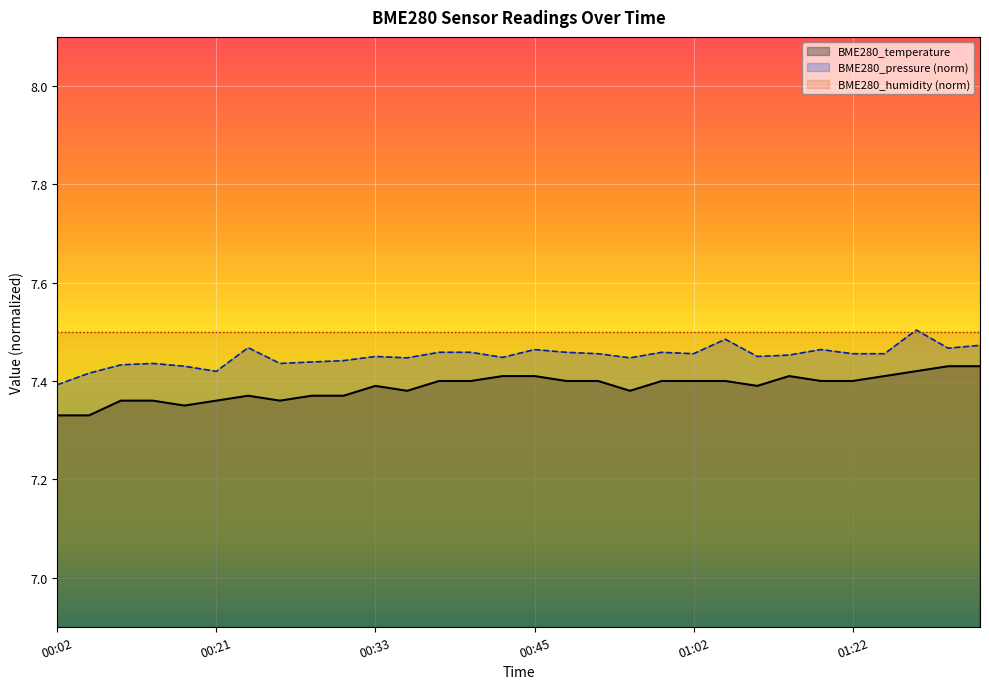

Reading right to left, extract all data points from this chart.

BME280_temperature: 01:31=7.4	01:29=7.4	01:26=7.4	01:24=7.4	01:22=7.4	01:19=7.4	01:17=7.4	01:10=7.4	01:05=7.4	01:02=7.4	01:00=7.4	00:57=7.4	00:55=7.4	00:50=7.4	00:45=7.4	00:43=7.4	00:40=7.4	00:38=7.4	00:36=7.4	00:33=7.4	00:31=7.4	00:28=7.4	00:26=7.4	00:23=7.4	00:21=7.4	00:19=7.3	00:16=7.4	00:14=7.4	00:04=7.3	00:02=7.3
BME280_pressure: 01:31=7.5	01:29=7.5	01:26=7.5	01:24=7.5	01:22=7.5	01:19=7.5	01:17=7.5	01:10=7.4	01:05=7.5	01:02=7.5	01:00=7.5	00:57=7.4	00:55=7.5	00:50=7.5	00:45=7.5	00:43=7.4	00:40=7.5	00:38=7.5	00:36=7.4	00:33=7.4	00:31=7.4	00:28=7.4	00:26=7.4	00:23=7.5	00:21=7.4	00:19=7.4	00:16=7.4	00:14=7.4	00:04=7.4	00:02=7.4